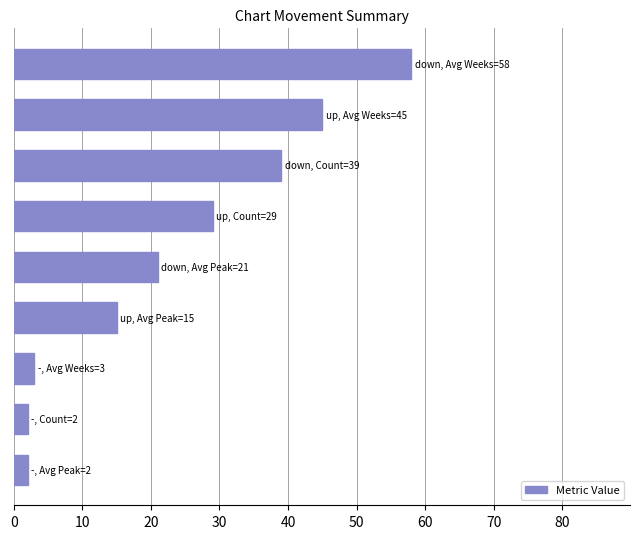

What is the value of the 6th bar from the top?

15